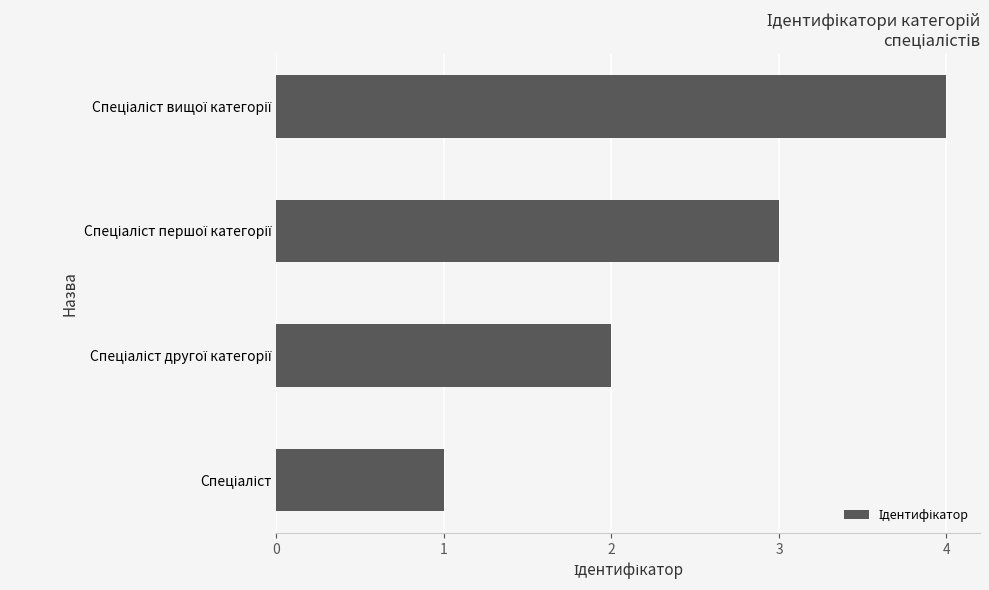

What is the sum of all values?

10